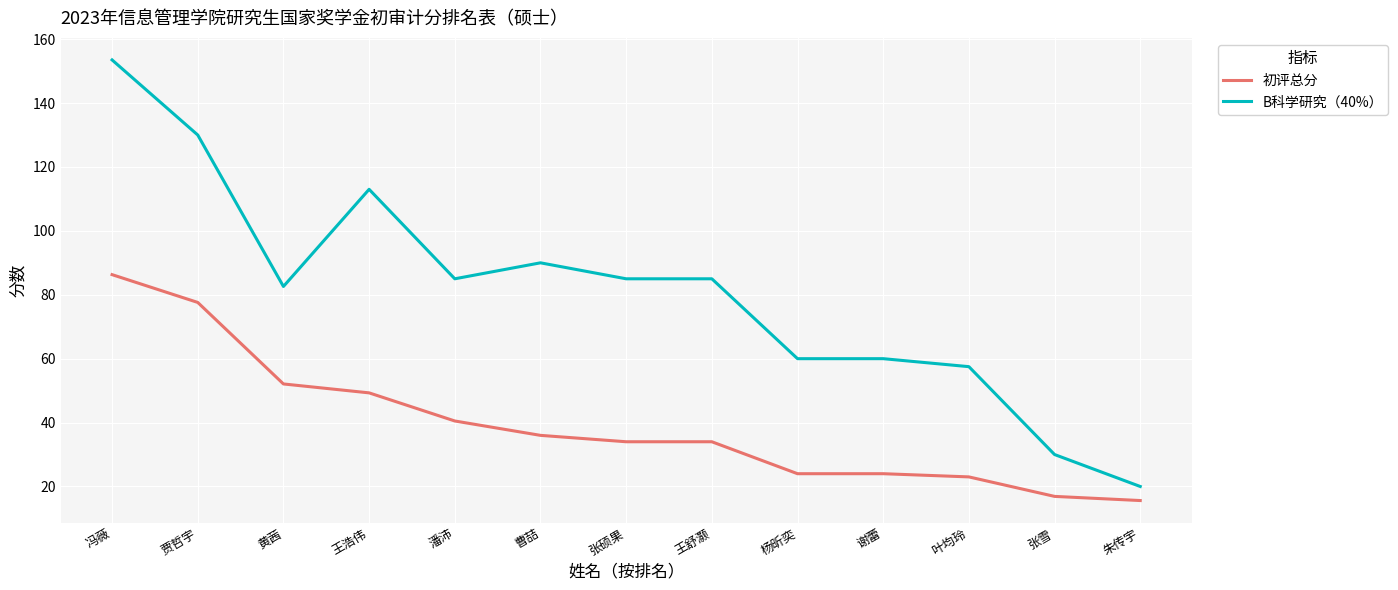

Which series has the widest spread of values?

B科学研究（40%）